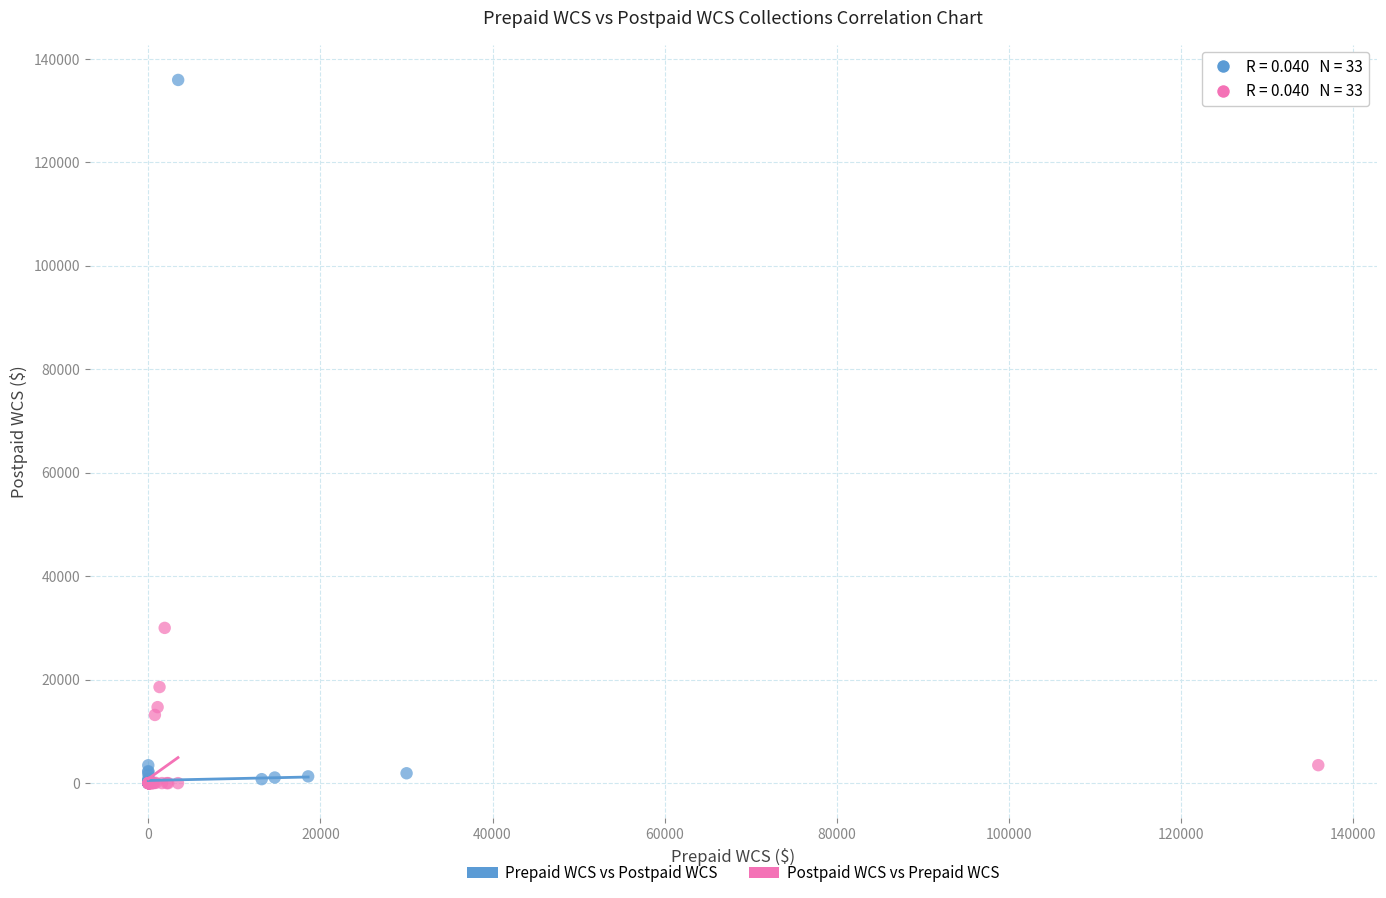

Which series has the largest Y range (max minus min)?

Prepaid WCS vs Postpaid WCS